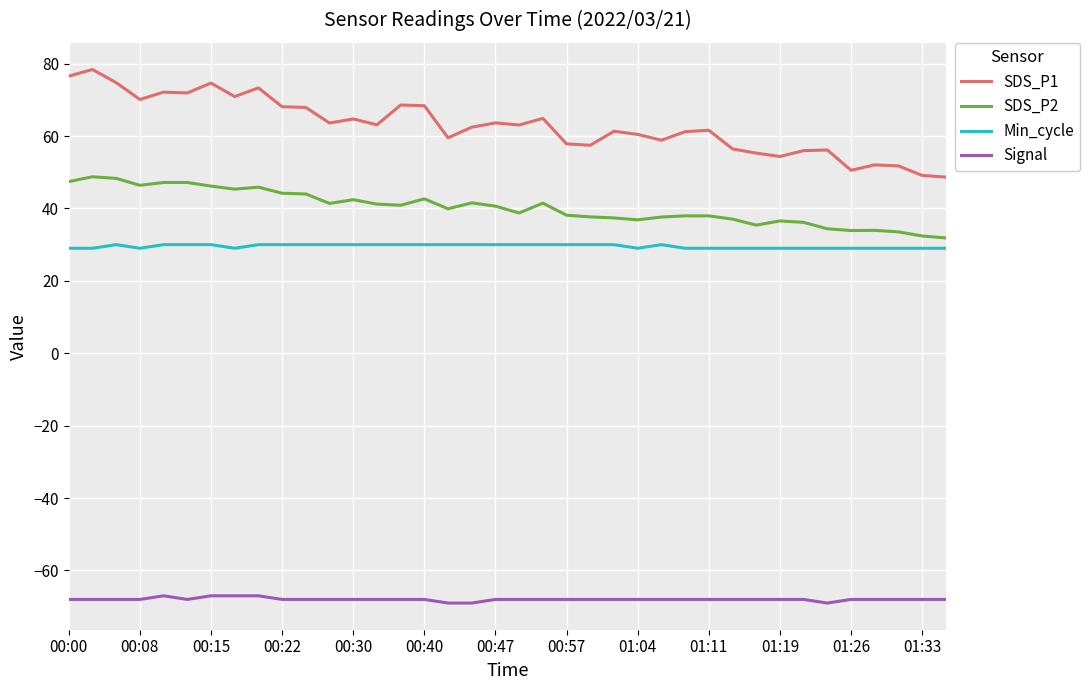

What is the maximum value for SDS_P2?

48.8